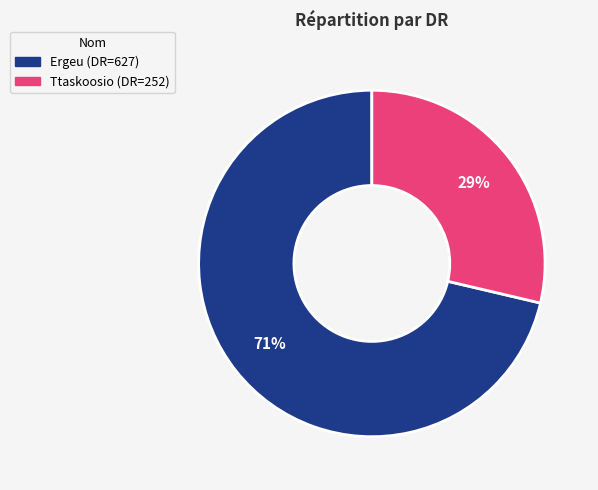

To the nearest percent, what is the combined percentage of Ttaskoosio and Ergeu?

100%